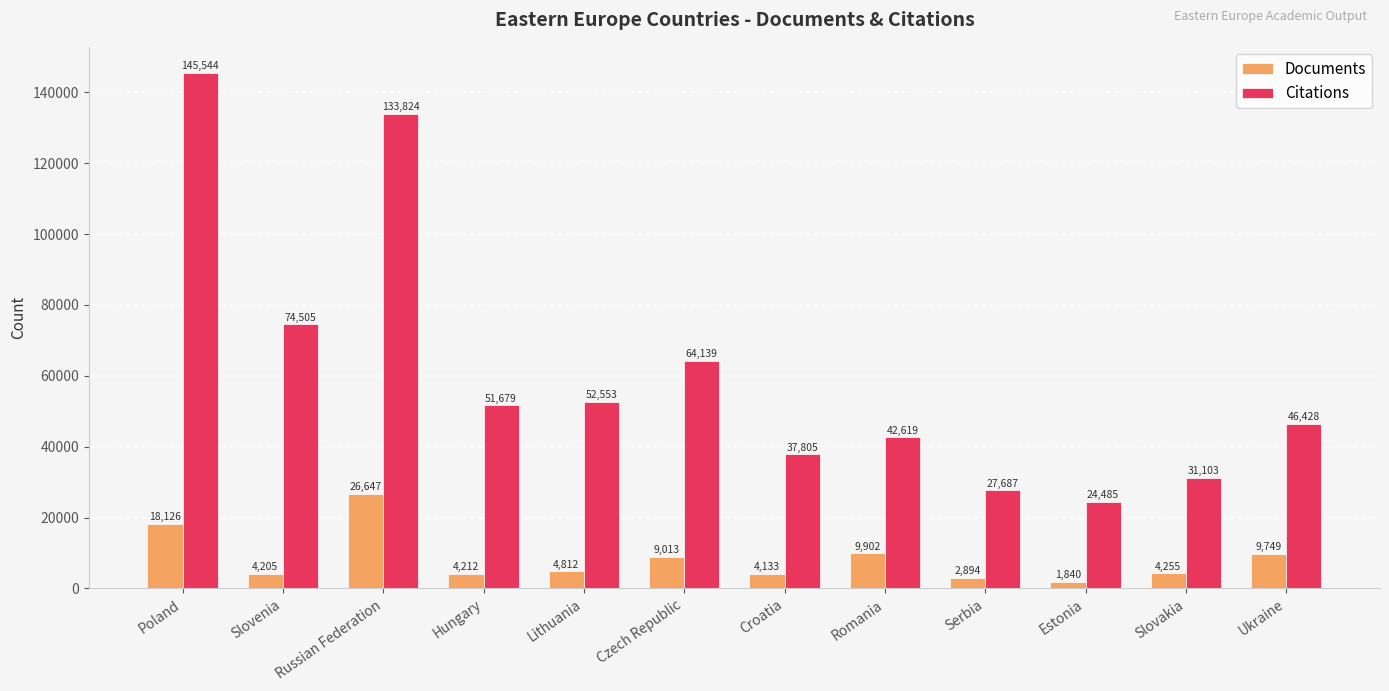

True or false: Citations has a value of 27687 at Serbia.

True